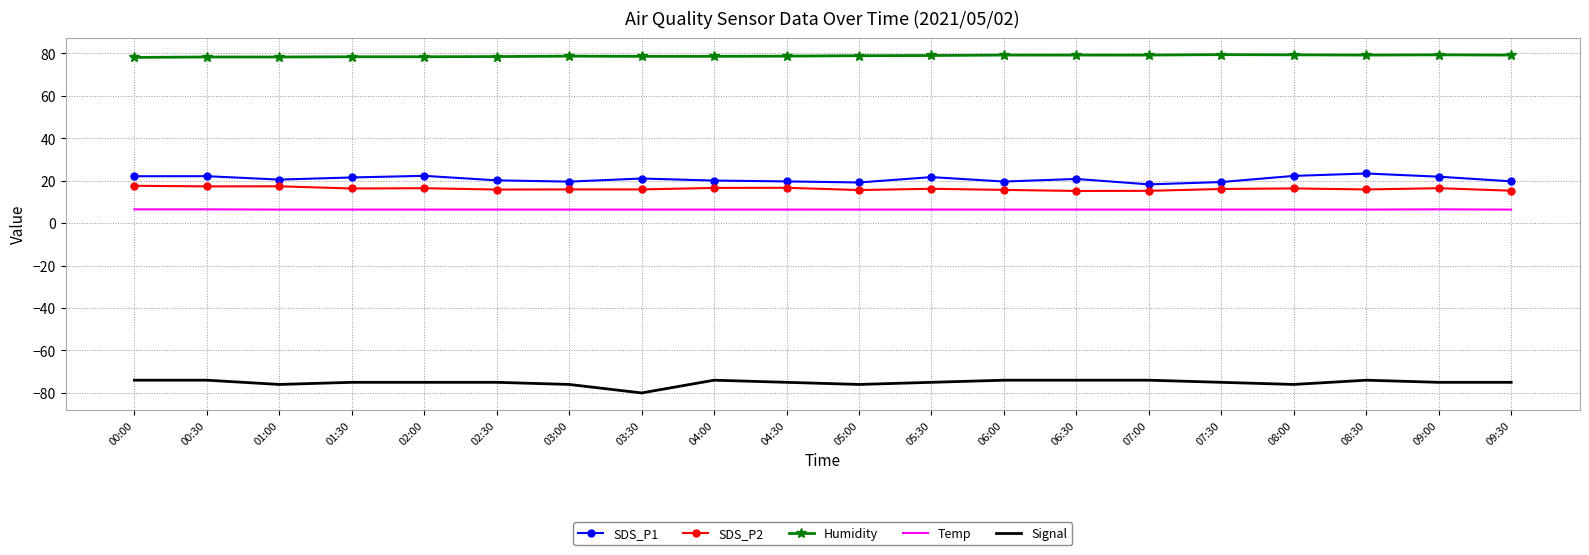

What are all the series names shown in the legend?

SDS_P1, SDS_P2, Humidity, Temp, Signal